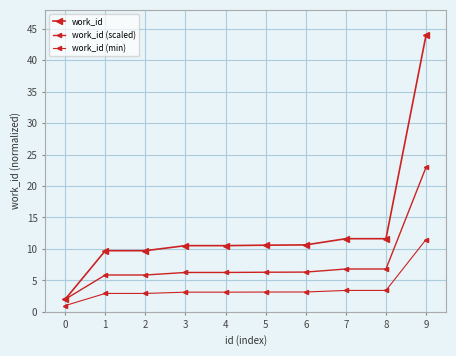

What is the total value across all series at 3?

19.9